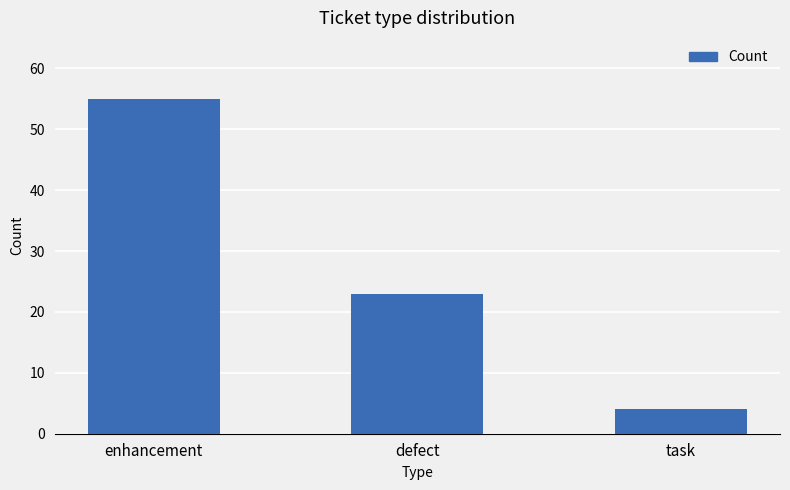

What is the label of the 3rd bar from the right?

enhancement